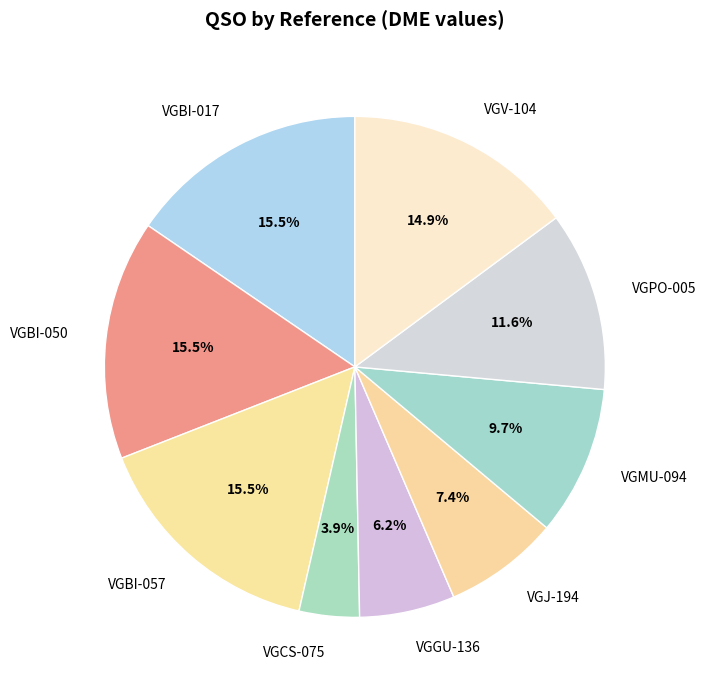

Which category has the smallest portion of the pie?

VGCS-075